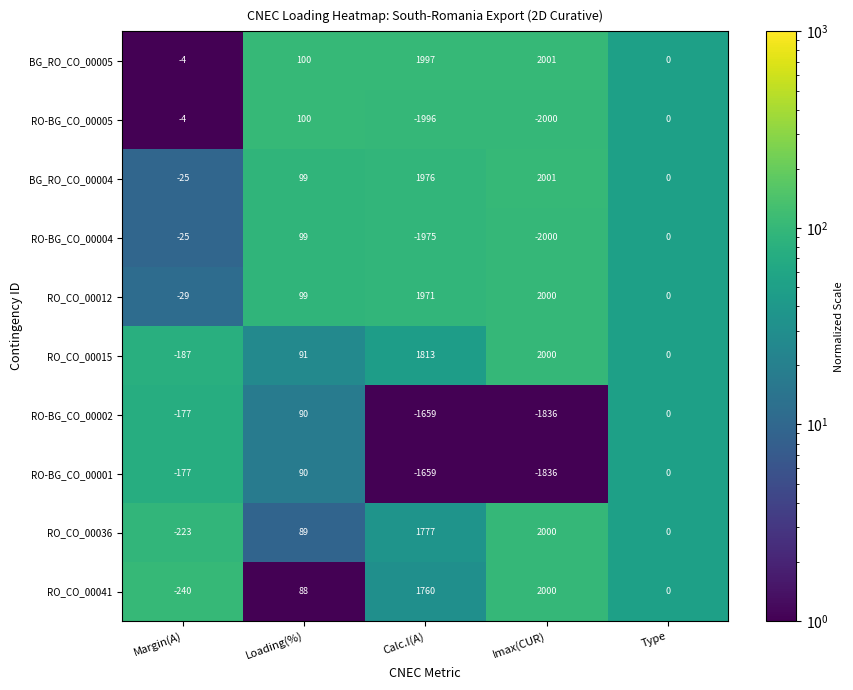

Between Margin(A) and Loading(%), which series saw the biggest shift?

RO_CO_00041